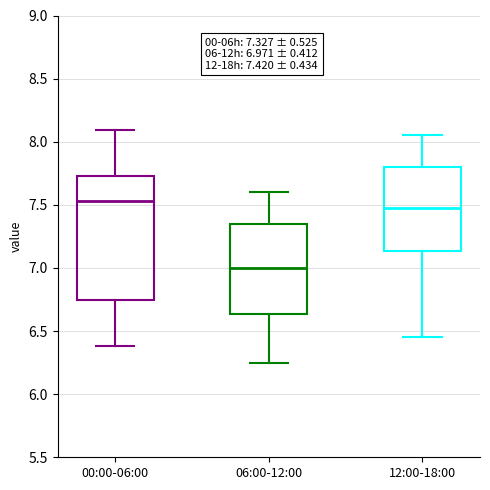

Which box's median line is the lowest?

06:00-12:00